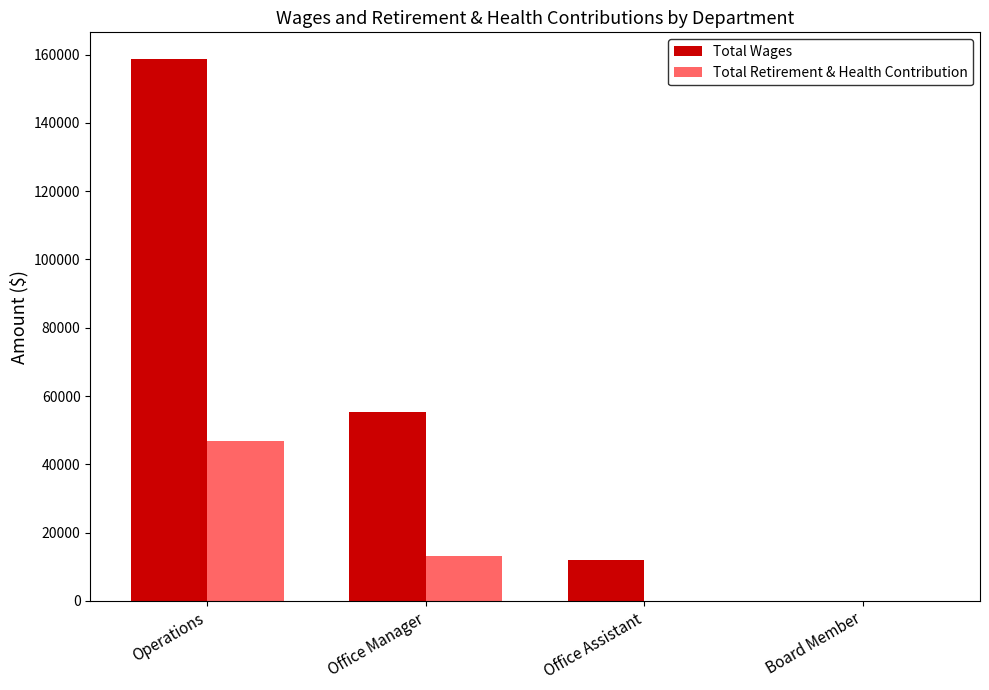

At which label is Total Wages closest to 79296?

Office Manager